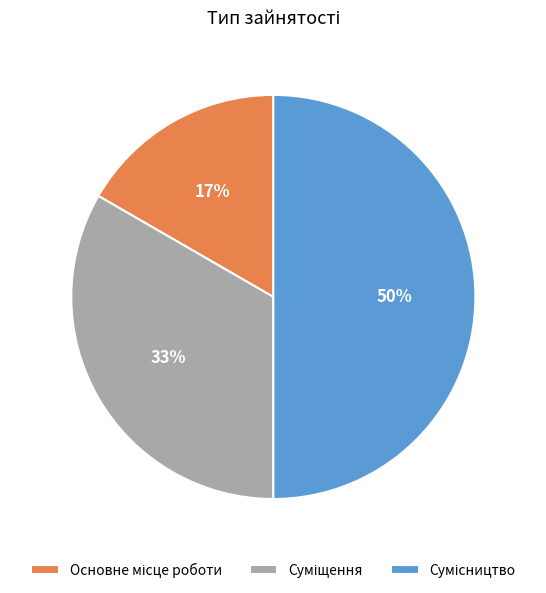

To the nearest percent, what is the average slice percentage?

33%